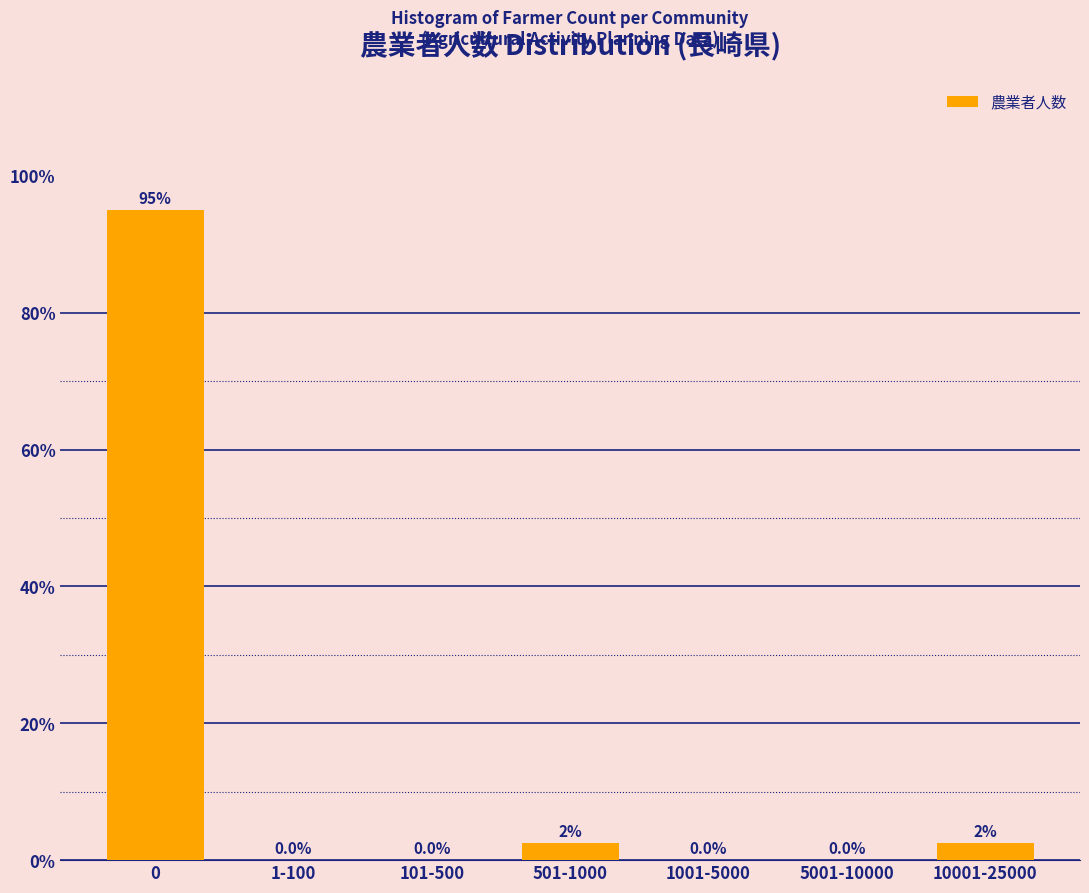

Reading right to left, what are all the values shown in this chart?

10001-25000=2.5	5001-10000=0.0	1001-5000=0.0	501-1000=2.5	101-500=0.0	1-100=0.0	0=95.0